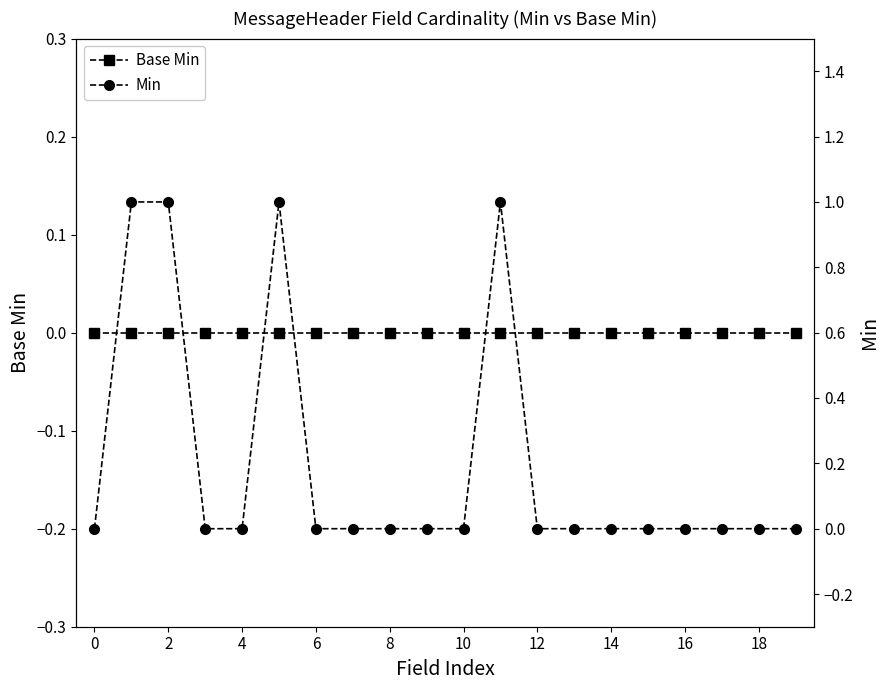

Is the value of Min at 14 greater than the value of Base Min at 4?

No